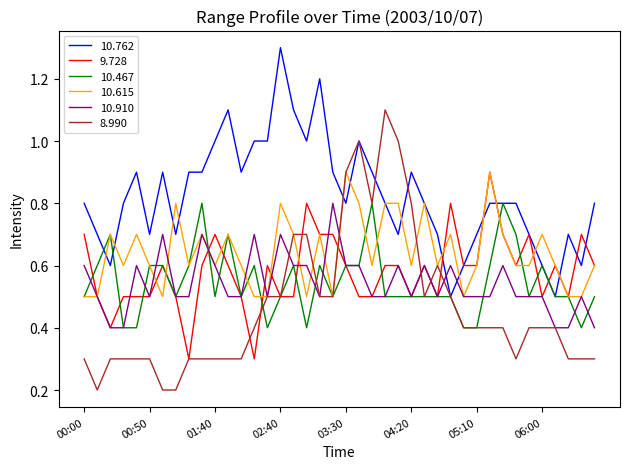

Which series has the largest total across all categories?

10.762